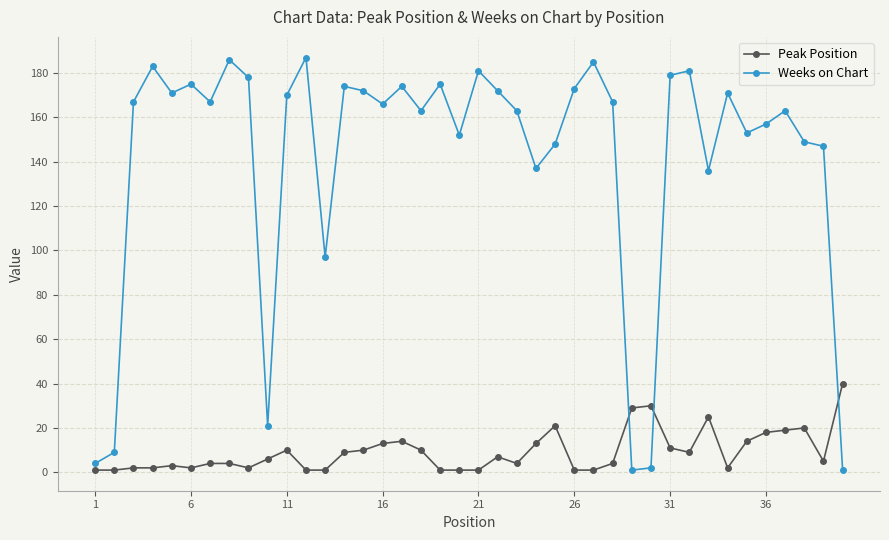

List the series in order of their peak value, lowest first.

Peak Position, Weeks on Chart